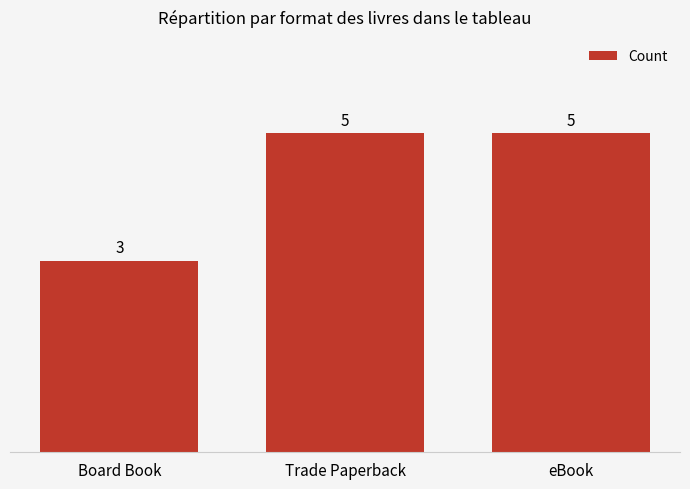

Which has a higher value, Board Book or Trade Paperback?

Trade Paperback